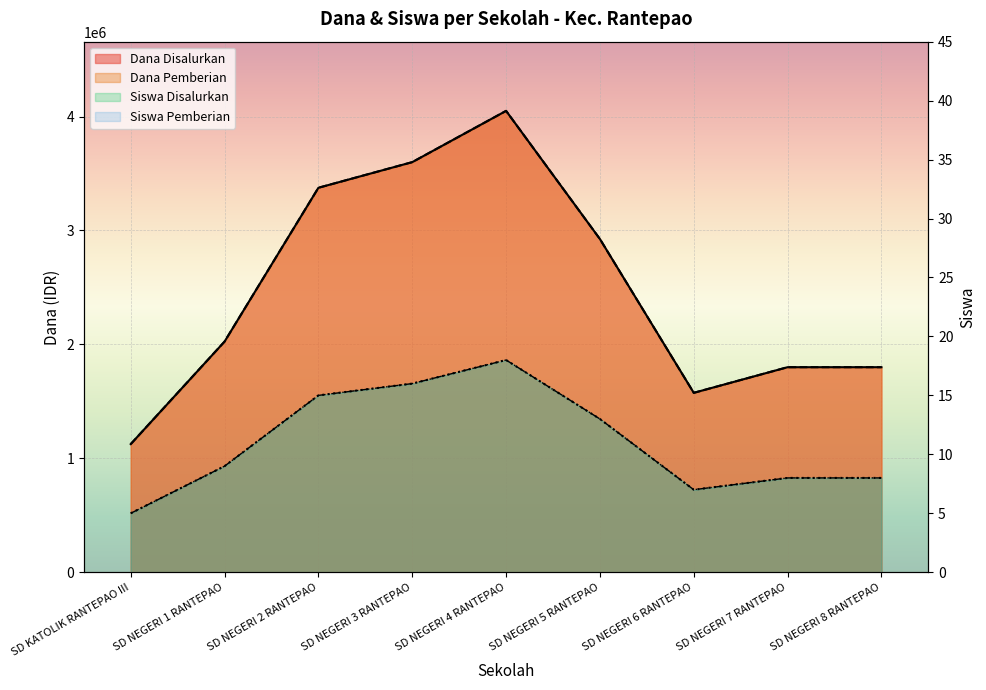

What is the minimum value shown in the chart?

5